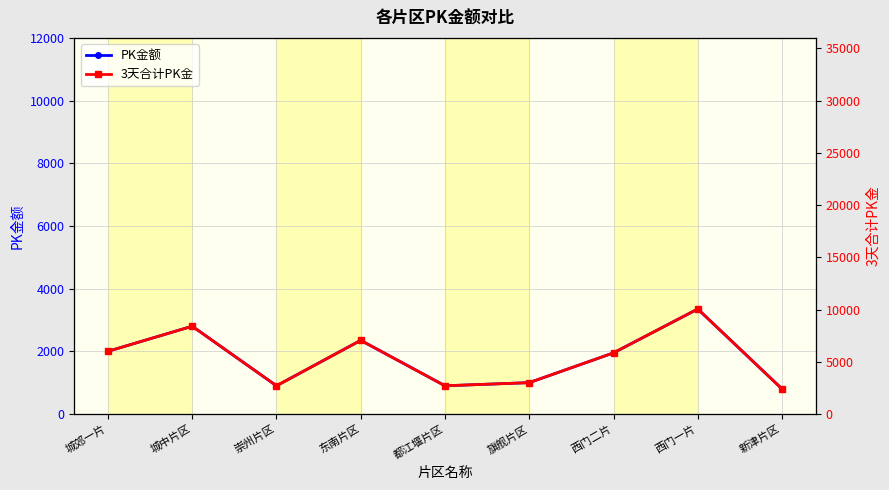

List the series in order of their peak value, lowest first.

PK金额, 3天合计PK金